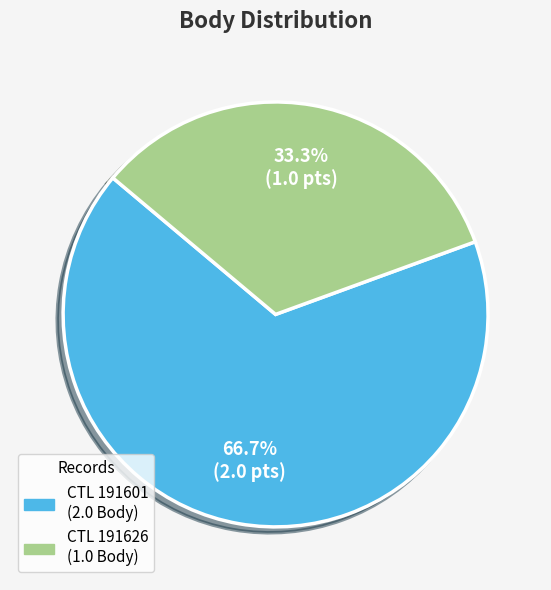

Is there any slice that represents more than half of the pie?

Yes